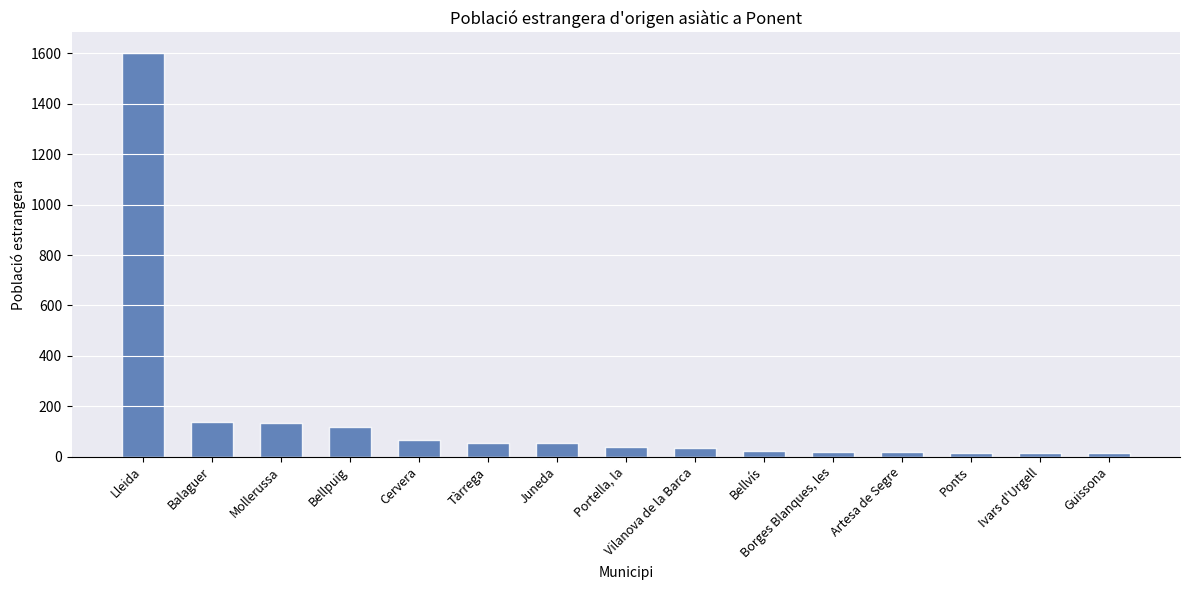

True or false: the data shows 40 at Portella, la.

True